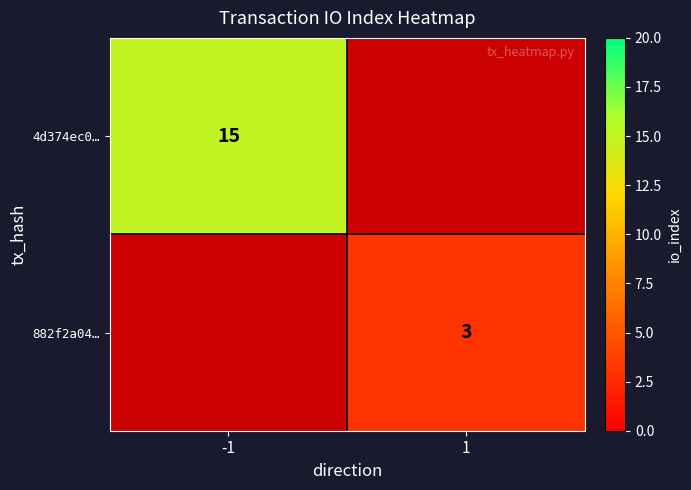

How many series are shown in this chart?

2